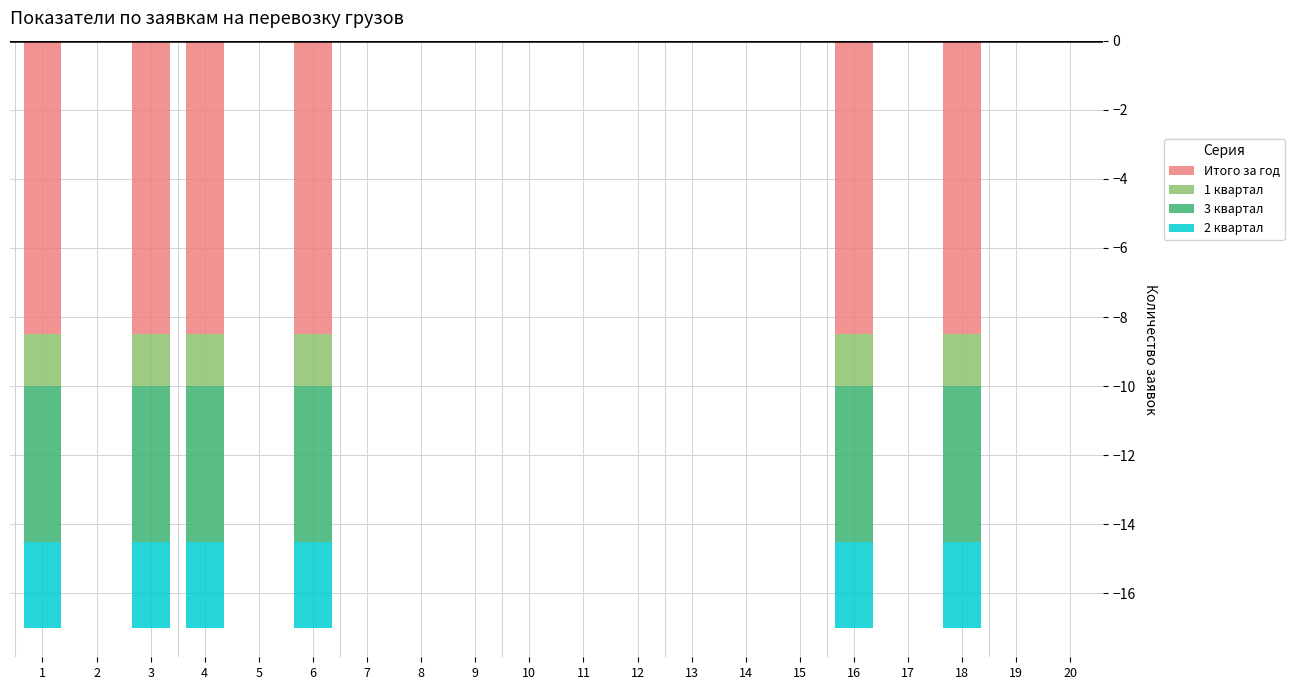

How many groups of bars are there?

20